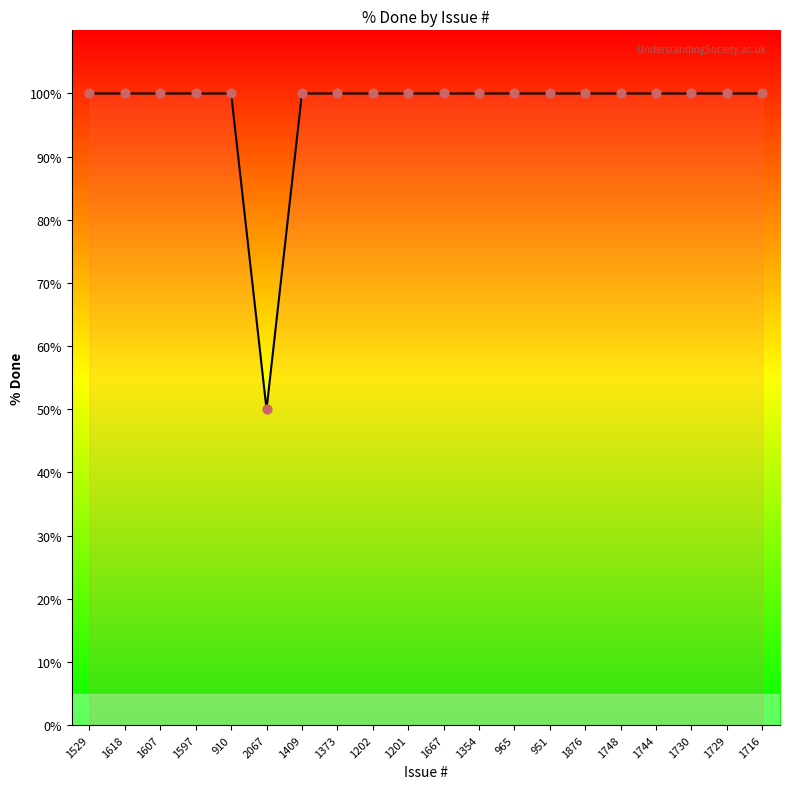

Approximately how many times larger is the value at 1373 compared to 1529?

1.0